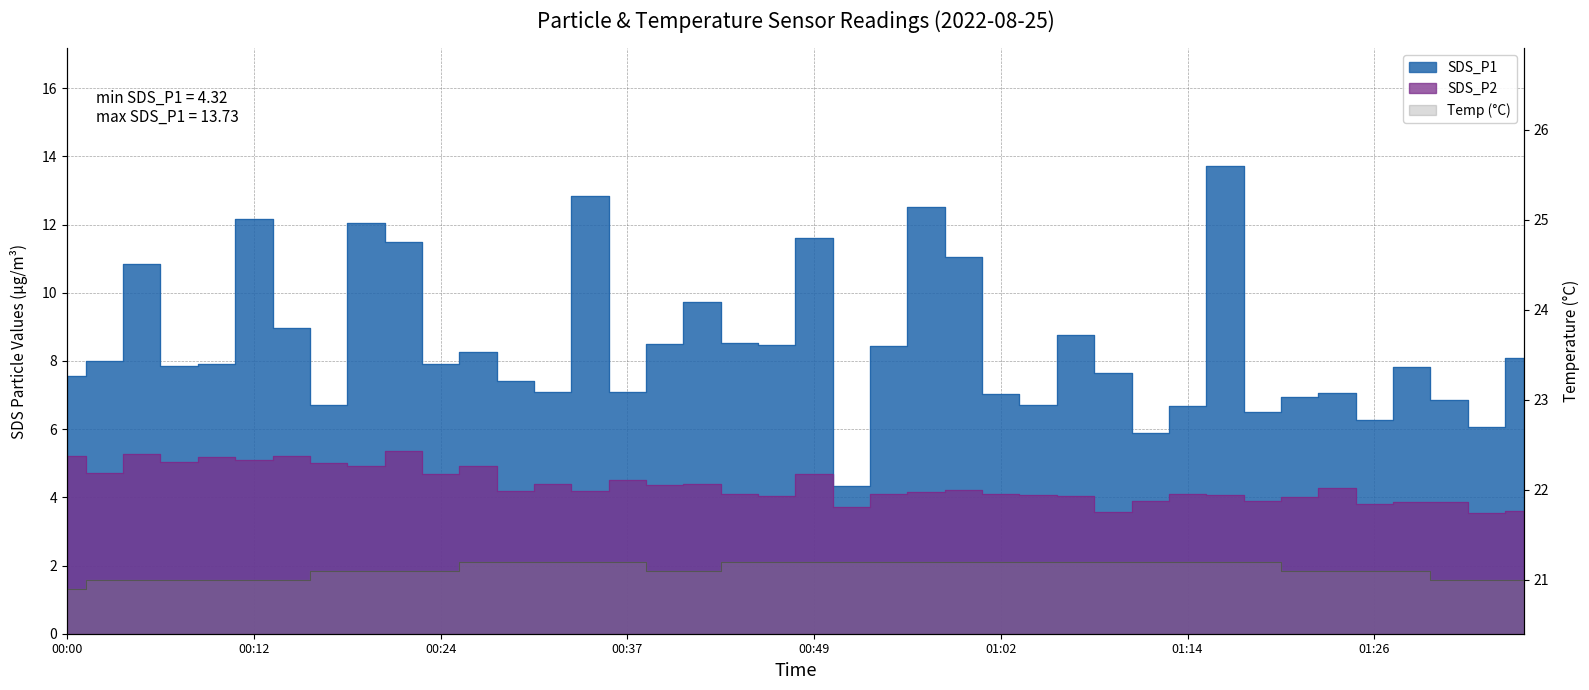

What is the label of the 27th point from the left?

01:04